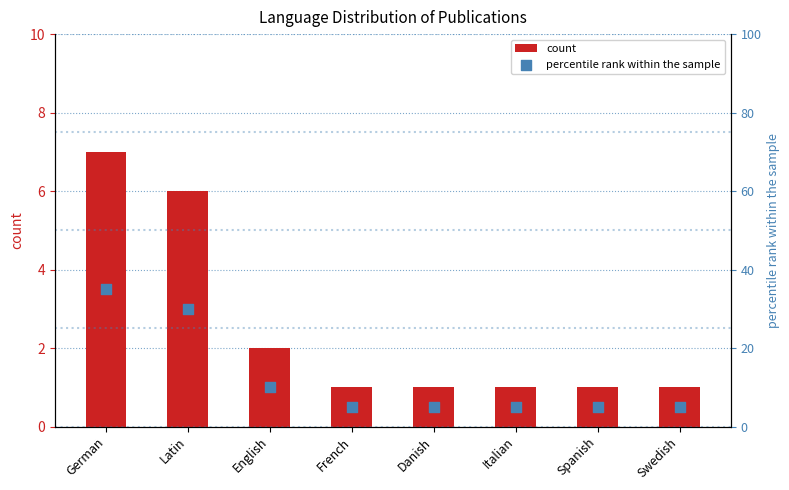

Is the value of count at Spanish greater than the value of percentile rank within the sample at Spanish?

No